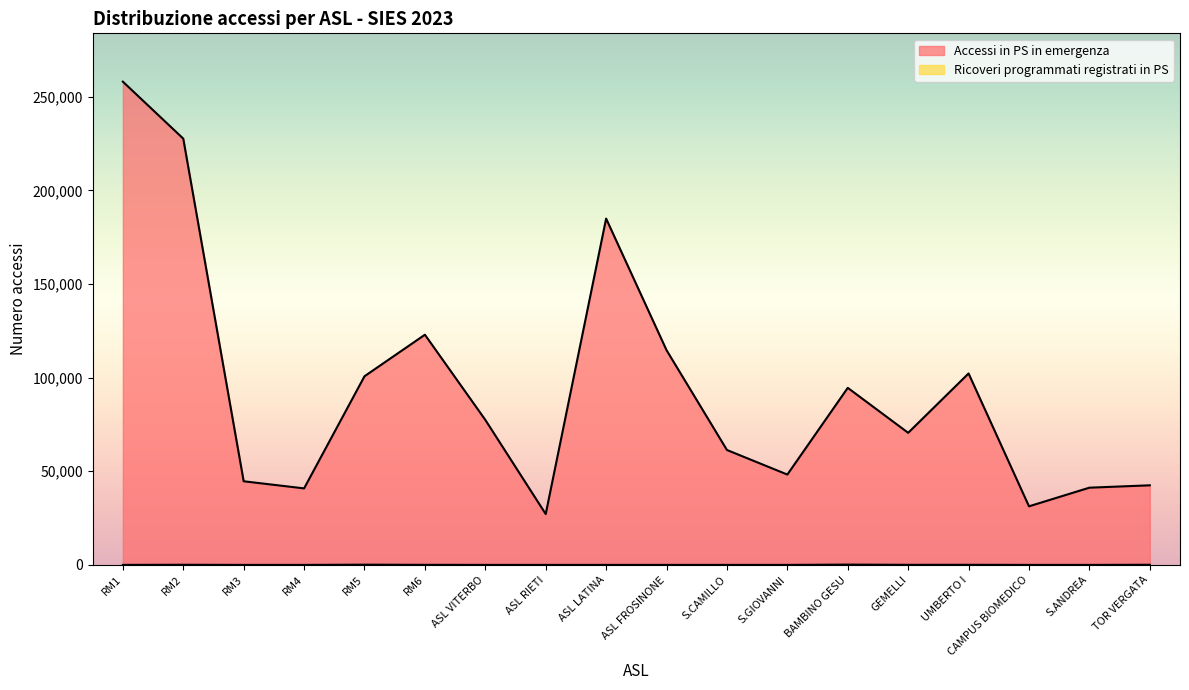

How many lines are shown in the chart?

2